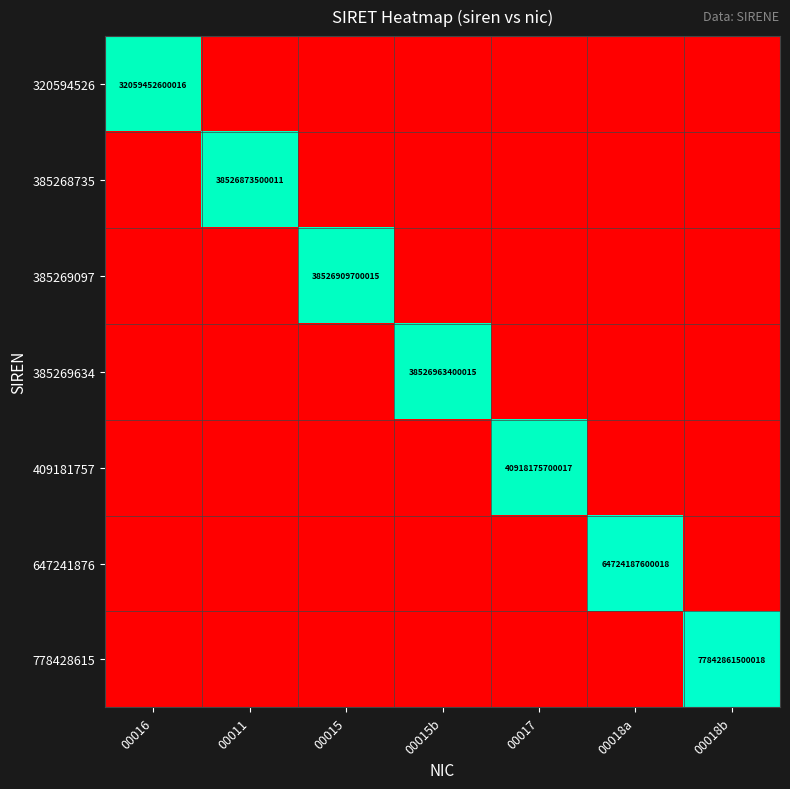

Is it true that 385268735 equals 17179769638462 at 00011?

False